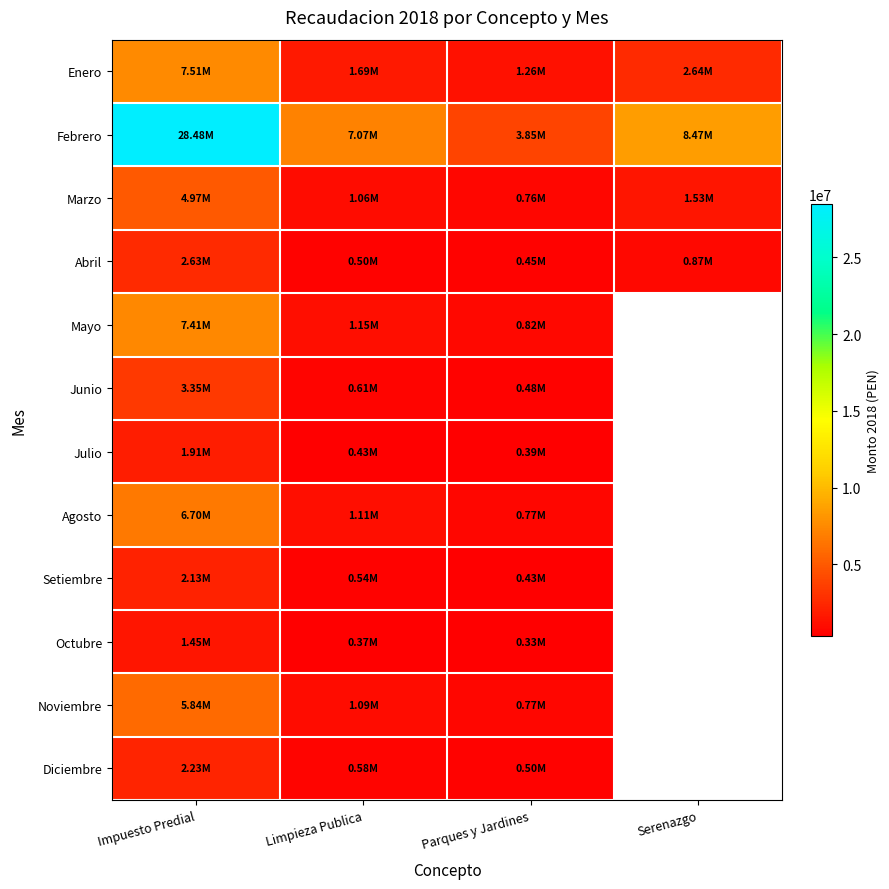

What value does the Febrero series have at Limpieza Publica?

7072104.7